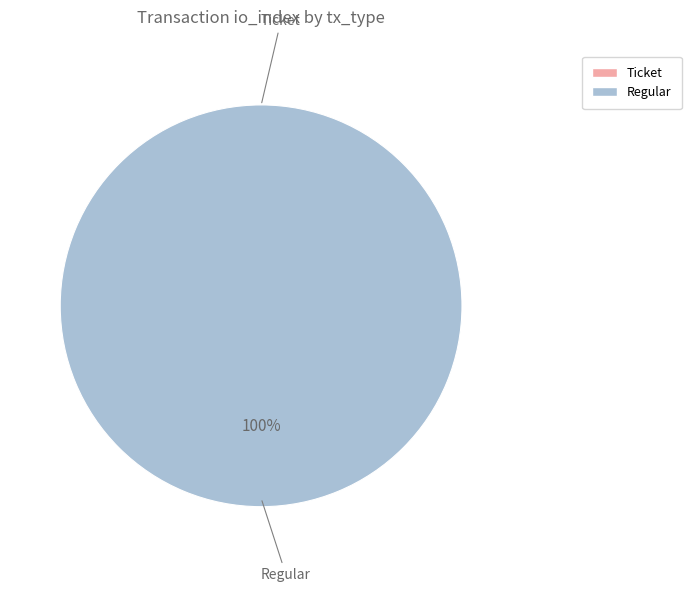

Rank the categories by value from highest to lowest.

Regular, Ticket